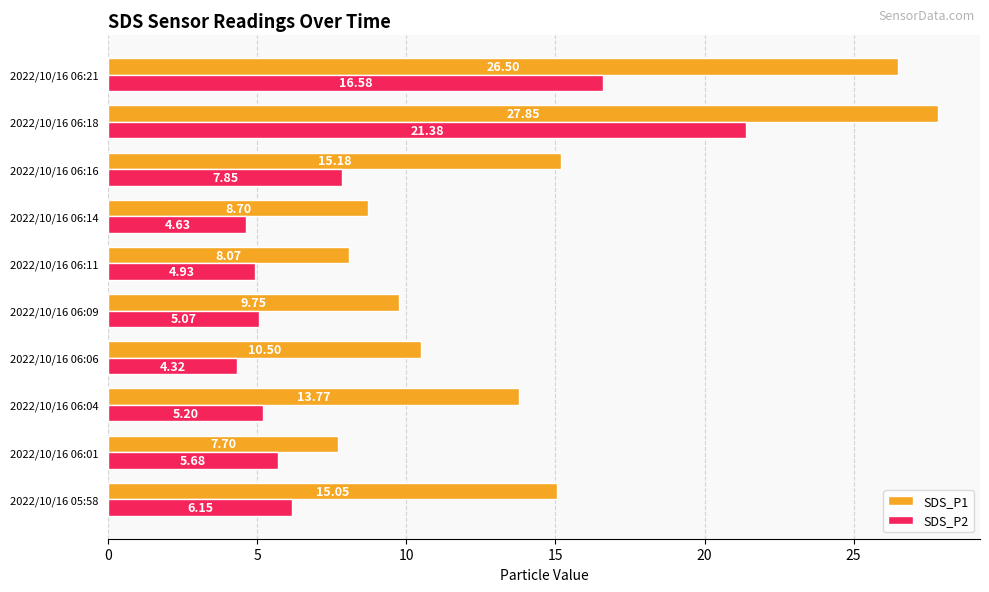

What is the average value of the SDS_P2 series?

8.2